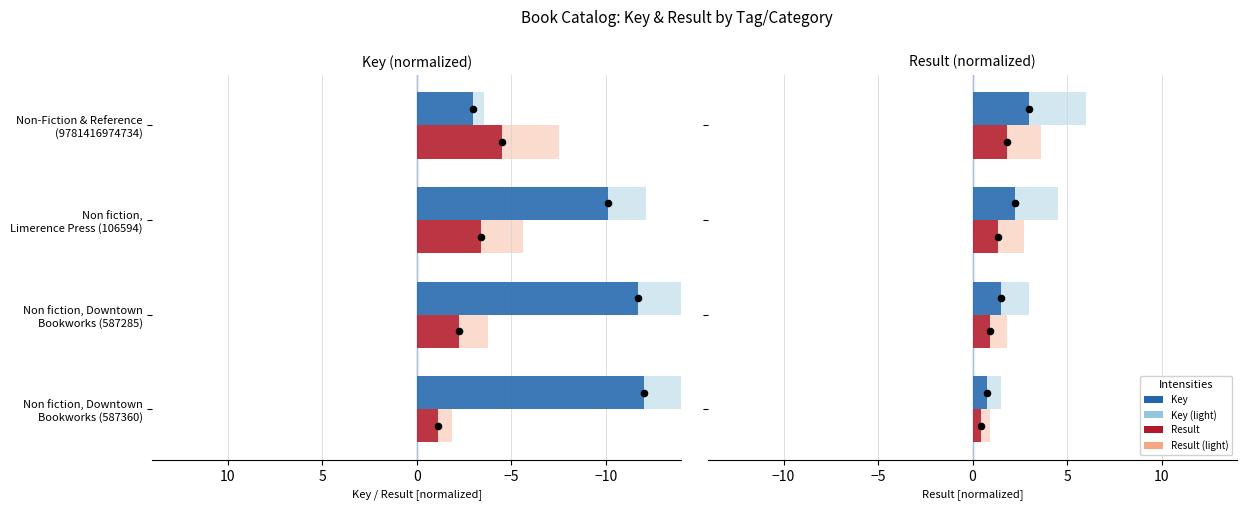

Which series reaches the minimum Y coordinate?

Result light (left)